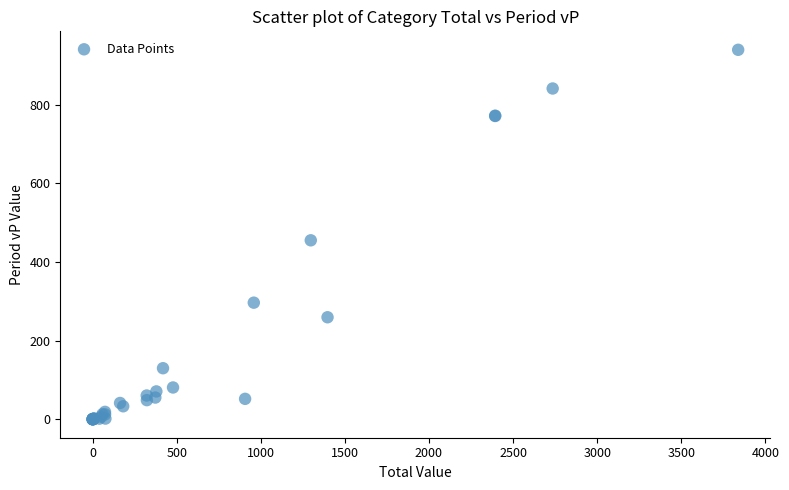

What Y value in the scatter plot is closest to 469?

455.1